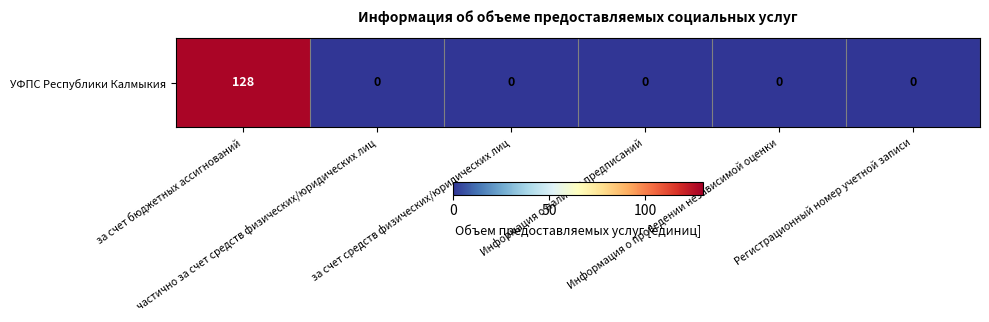

At which label is the value closest to 64?

за счет бюджетных ассигнований